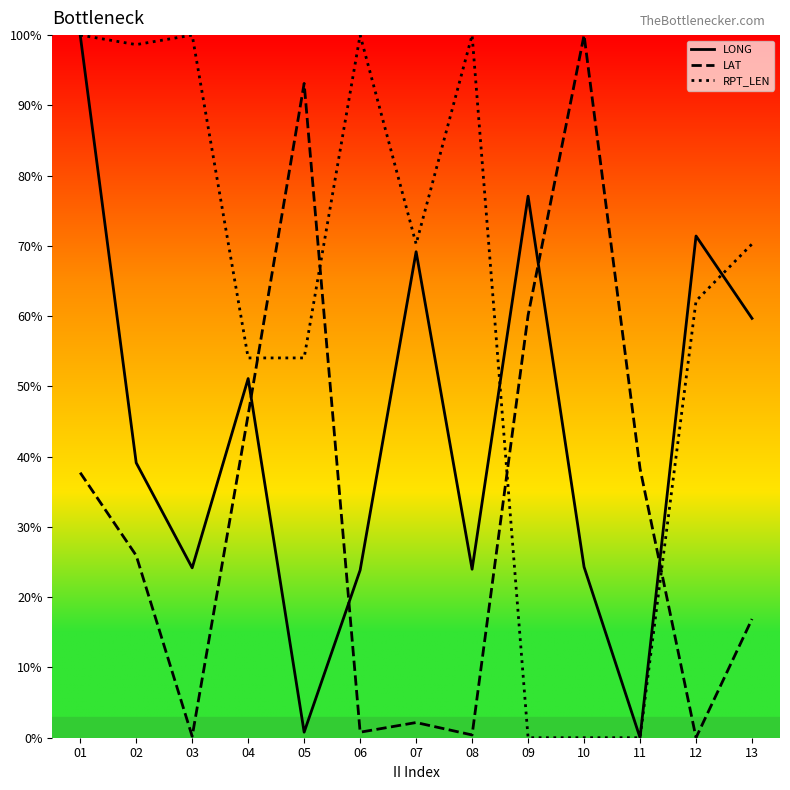

Is it true that RPT_LEN equals 46.4 at 11?

False